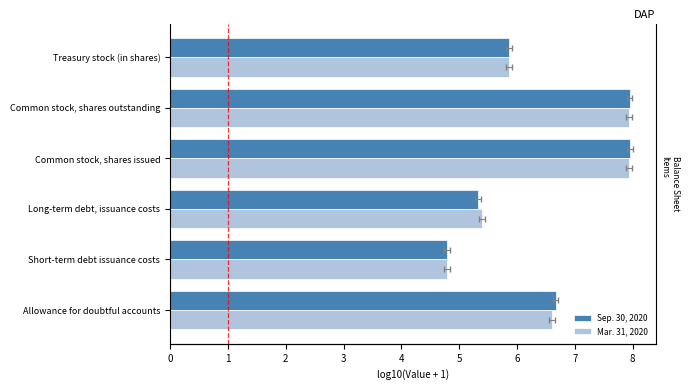

What value does the Sep. 30, 2020 series have at Treasury stock (in shares)?

5.9